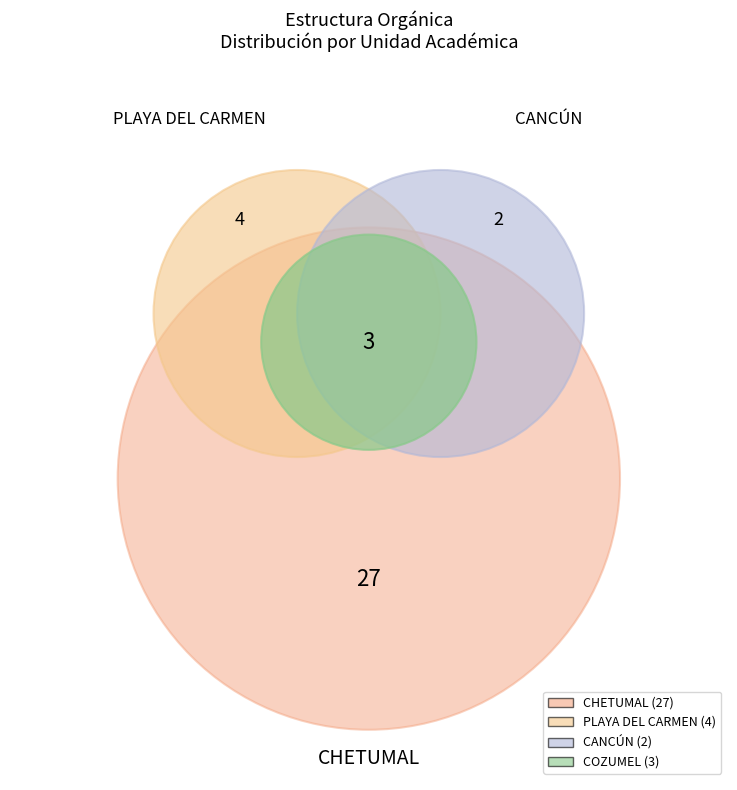

Approximately how many times larger is the value at UNIDAD ACADÉMICA COZUMEL compared to UNIDAD ACADÉMICA PLAYA DEL CARMEN?

0.8